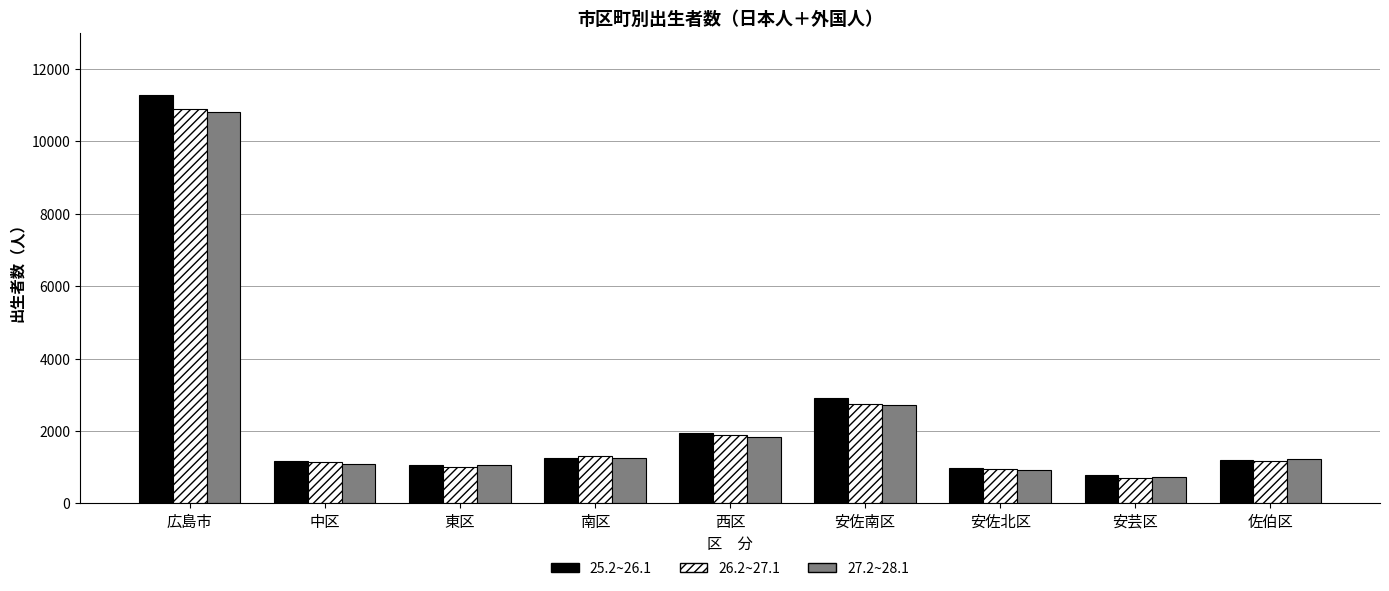

Is the value of 26.2~27.1 at 広島市 greater than the value of 27.2~28.1 at 南区?

Yes